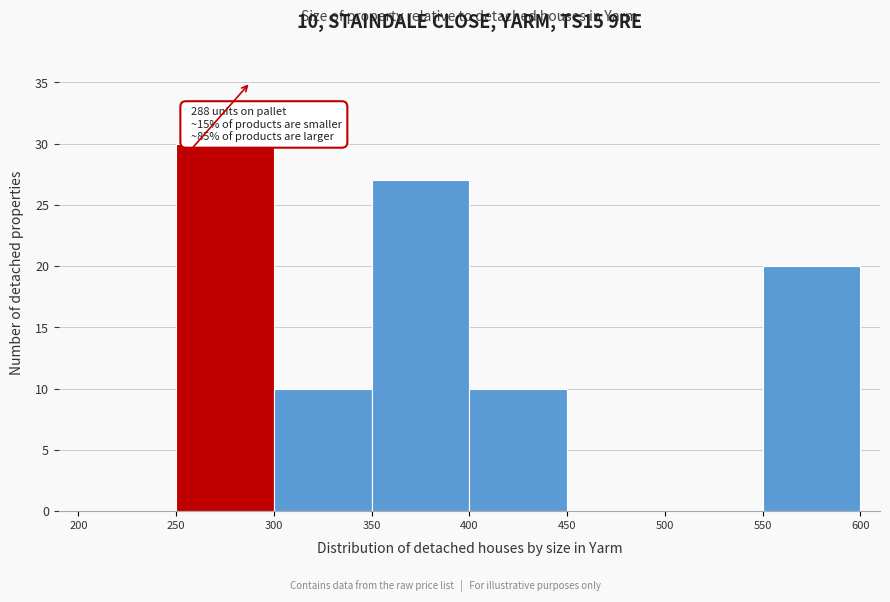

Over which range of the x-axis is the bar tallest?

250 to 300